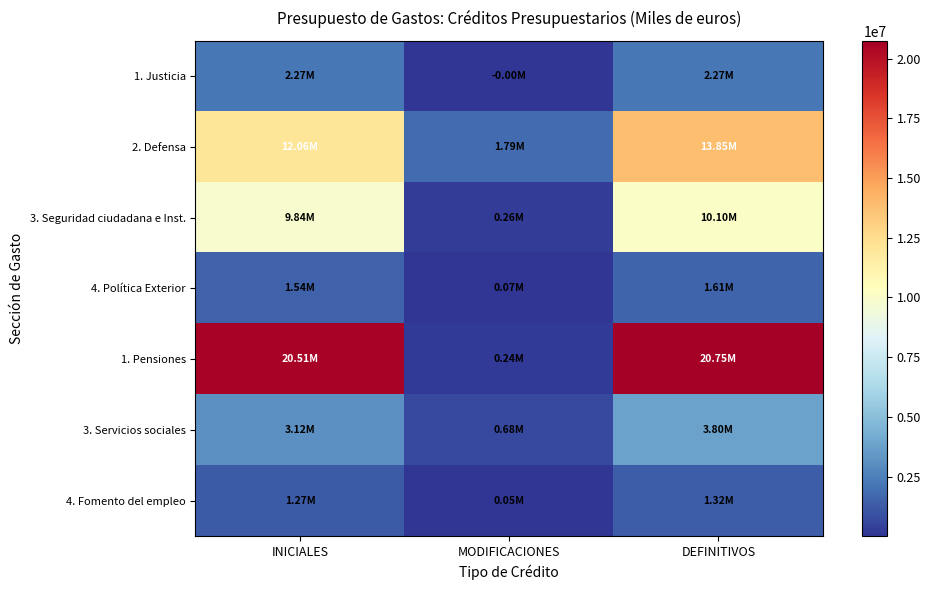

What is the spread (max minus min) of values at DEFINITIVOS?

19428024